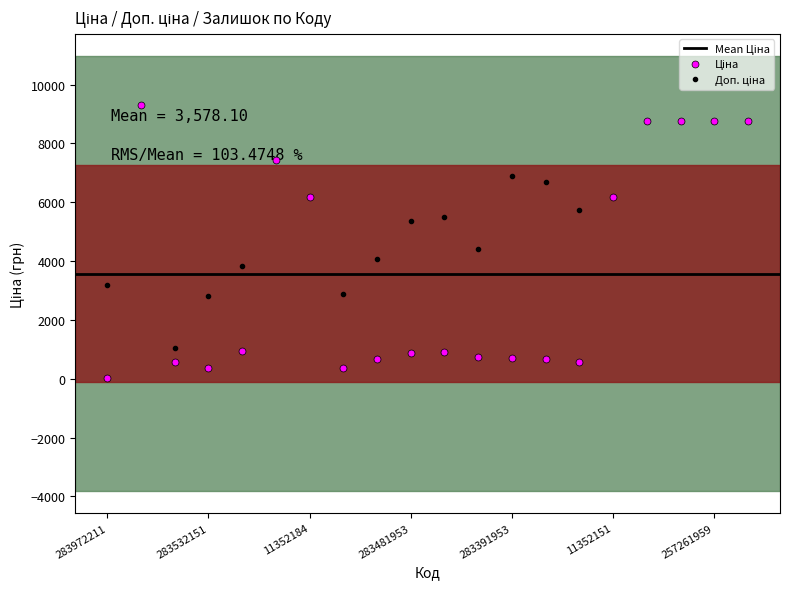

How many data points does each series have?

20